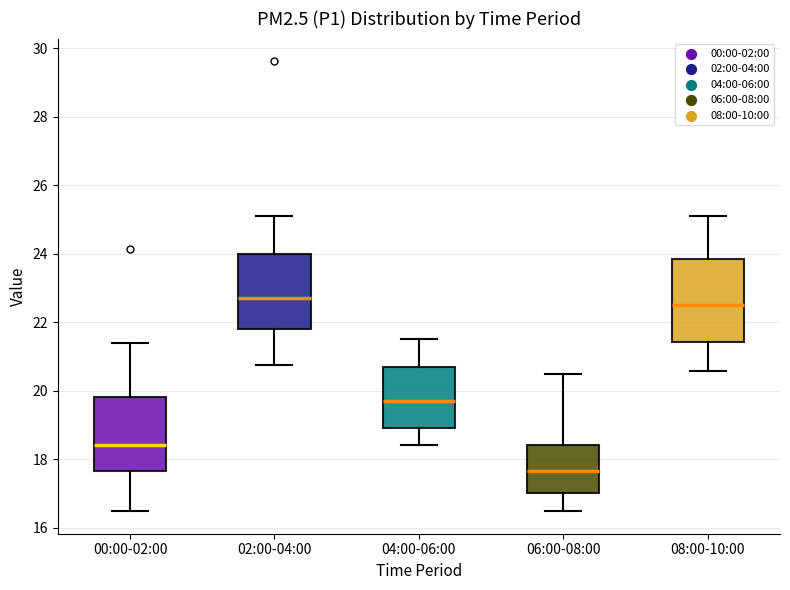

Where does the lower whisker of the box for 02:00-04:00 end on the y-axis? The values are not printed on the chart, so give them approximately, as read against the axis.

20.8